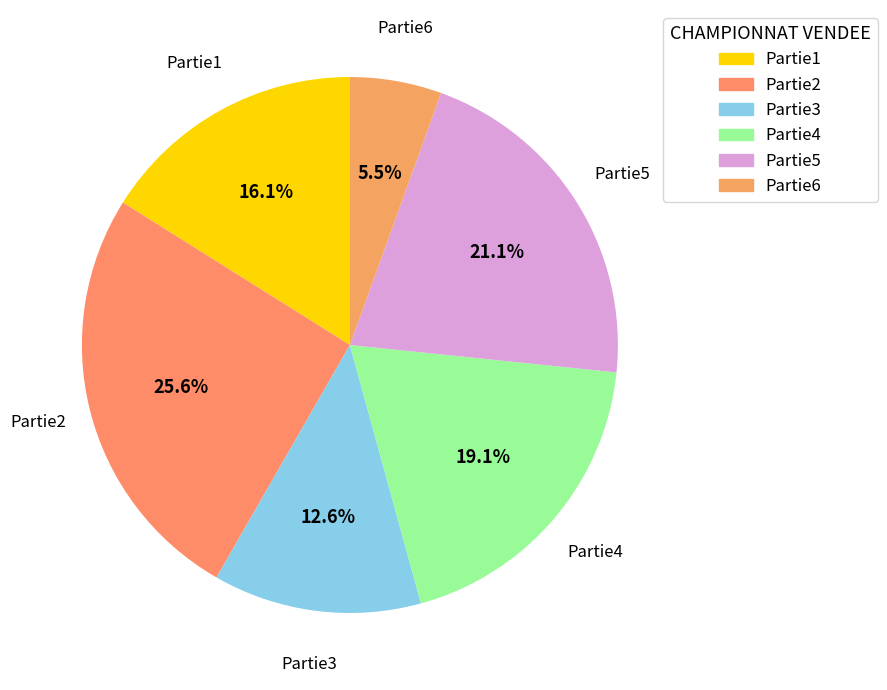

Is it true that Partie1 is 22% of the pie?

False